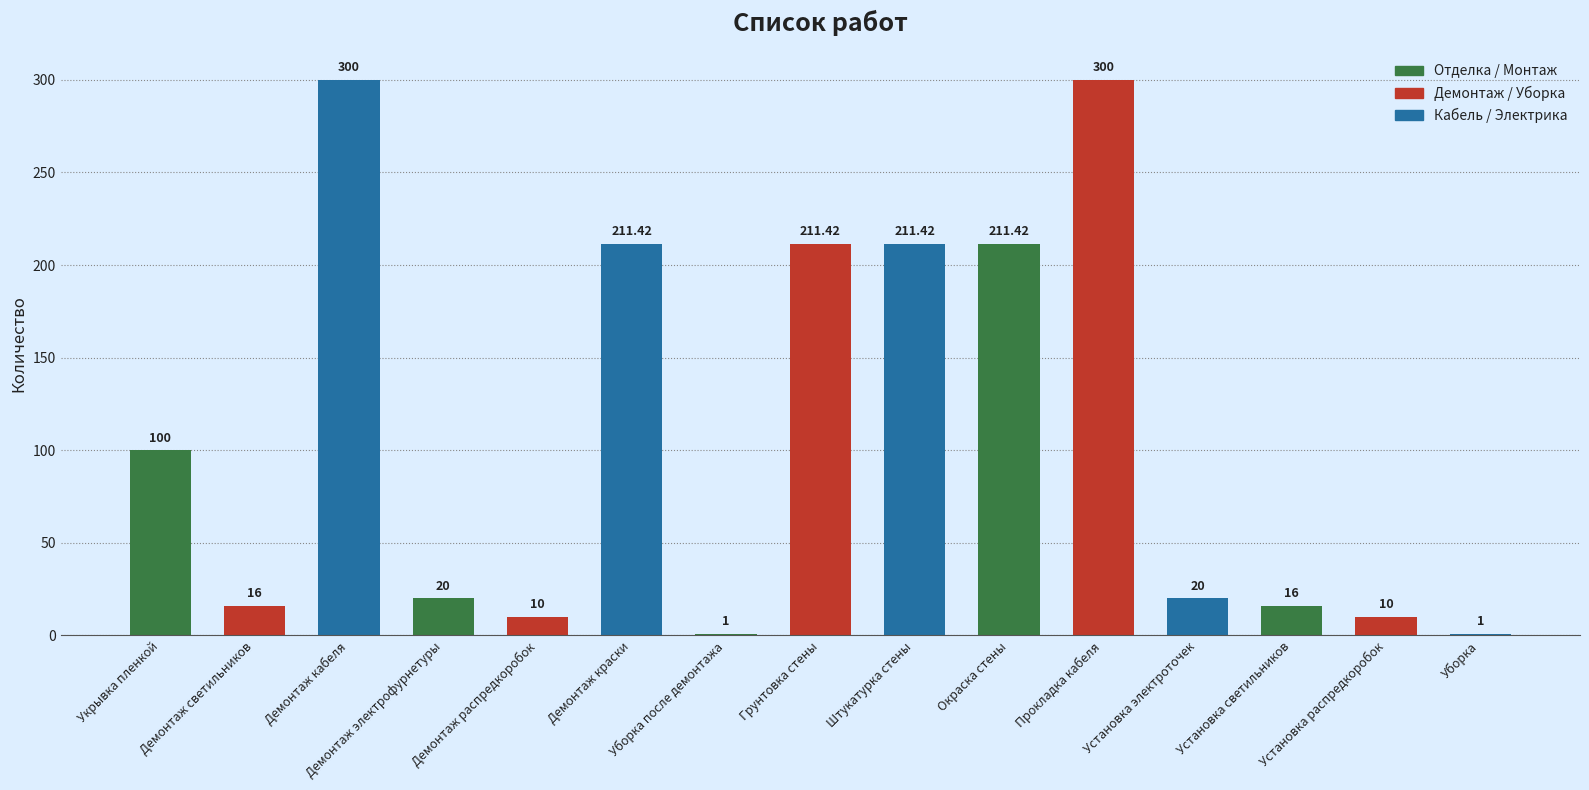

What is the ratio of the value at Установка электроточек to the value at Укрывка пленкой?

0.2